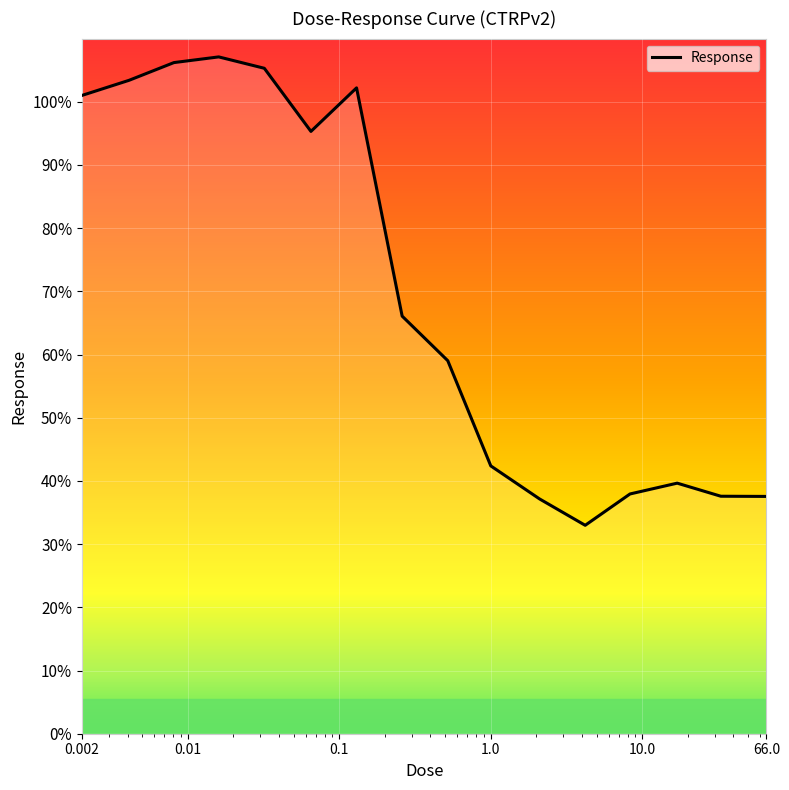

What is the maximum value shown in the chart?

107.1